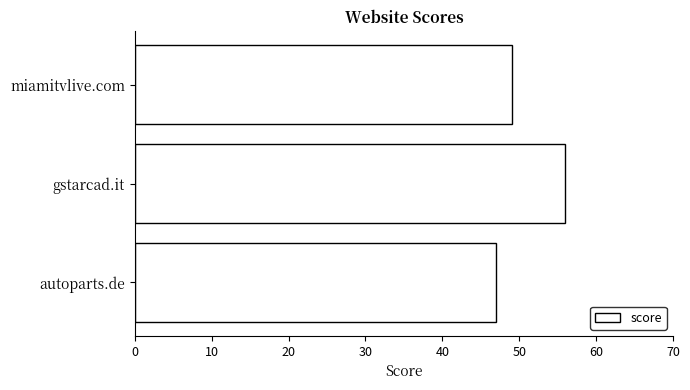

Rank the categories by value from highest to lowest.

gstarcad.it, miamitvlive.com, autoparts.de